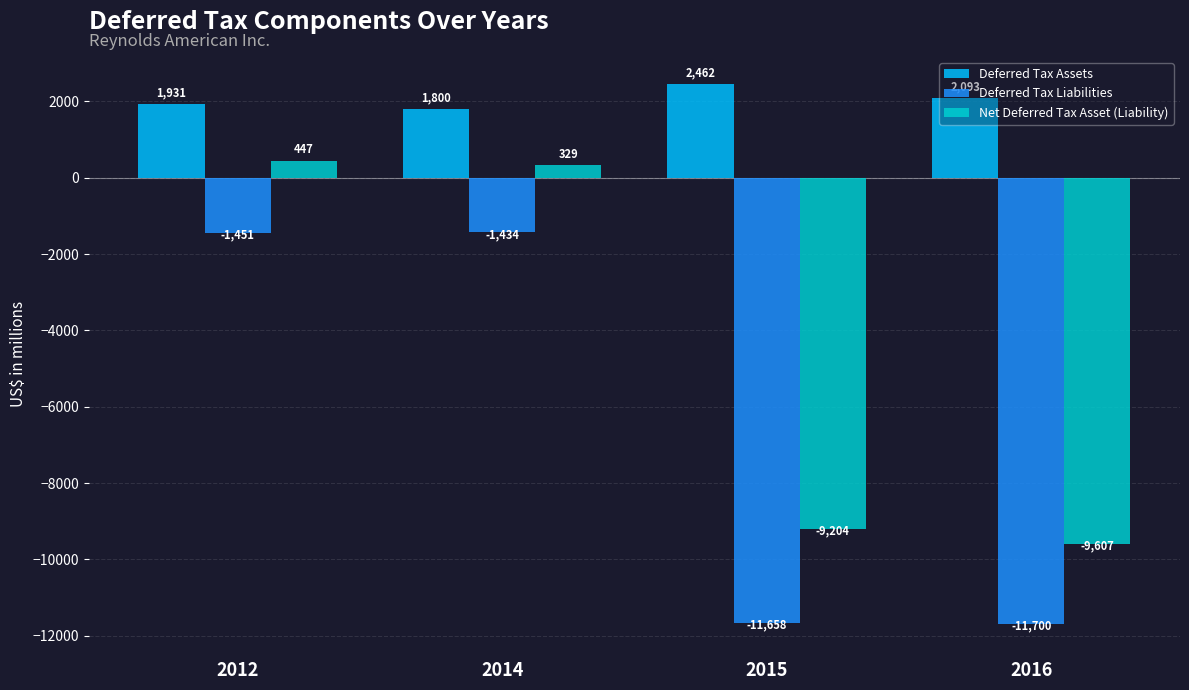

What is the difference between the highest and lowest values at 2014?

3234